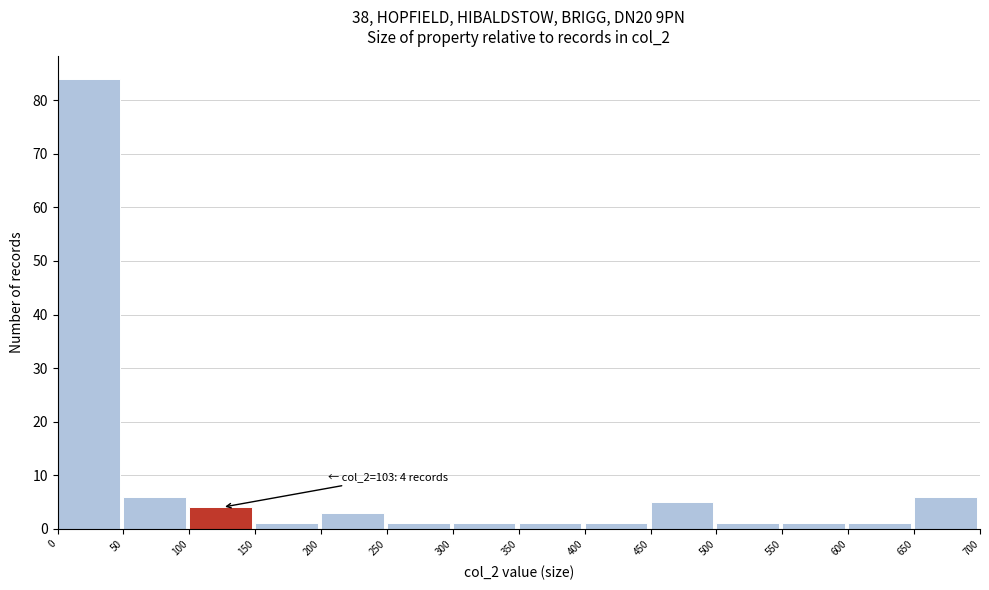

Over which range of the x-axis is the bar tallest?

0 to 50